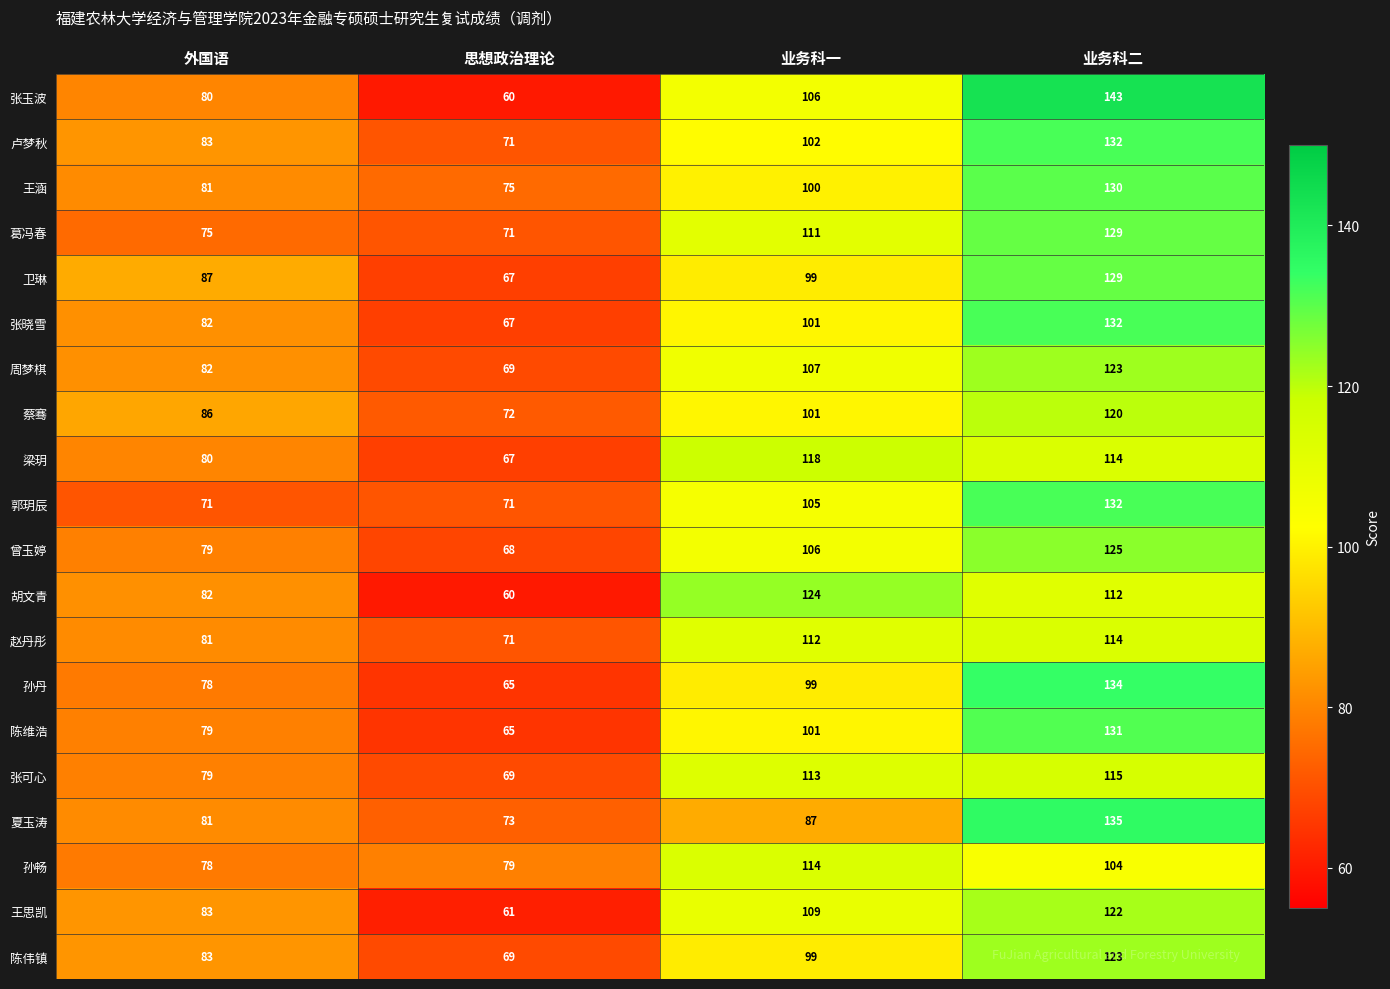

What is the sum of the 蔡骞 values at 业务科二 and 外国语?

206